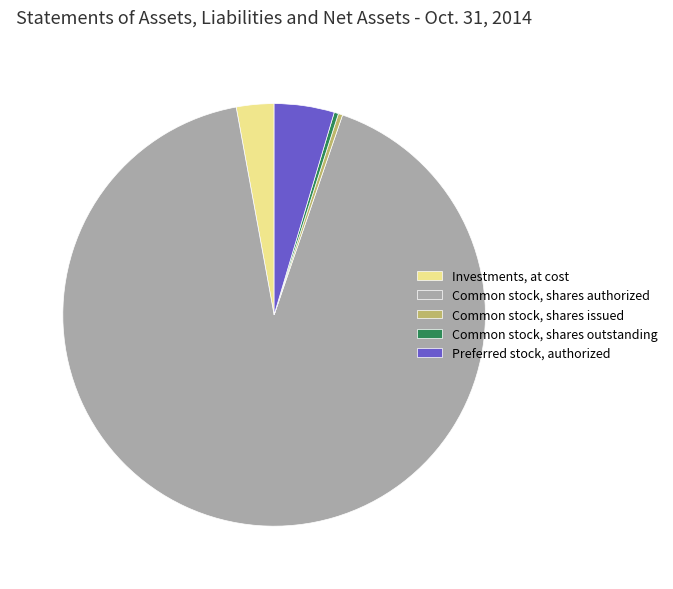

The Common stock, shares issued slice represents 0% of the pie. True or false?

True